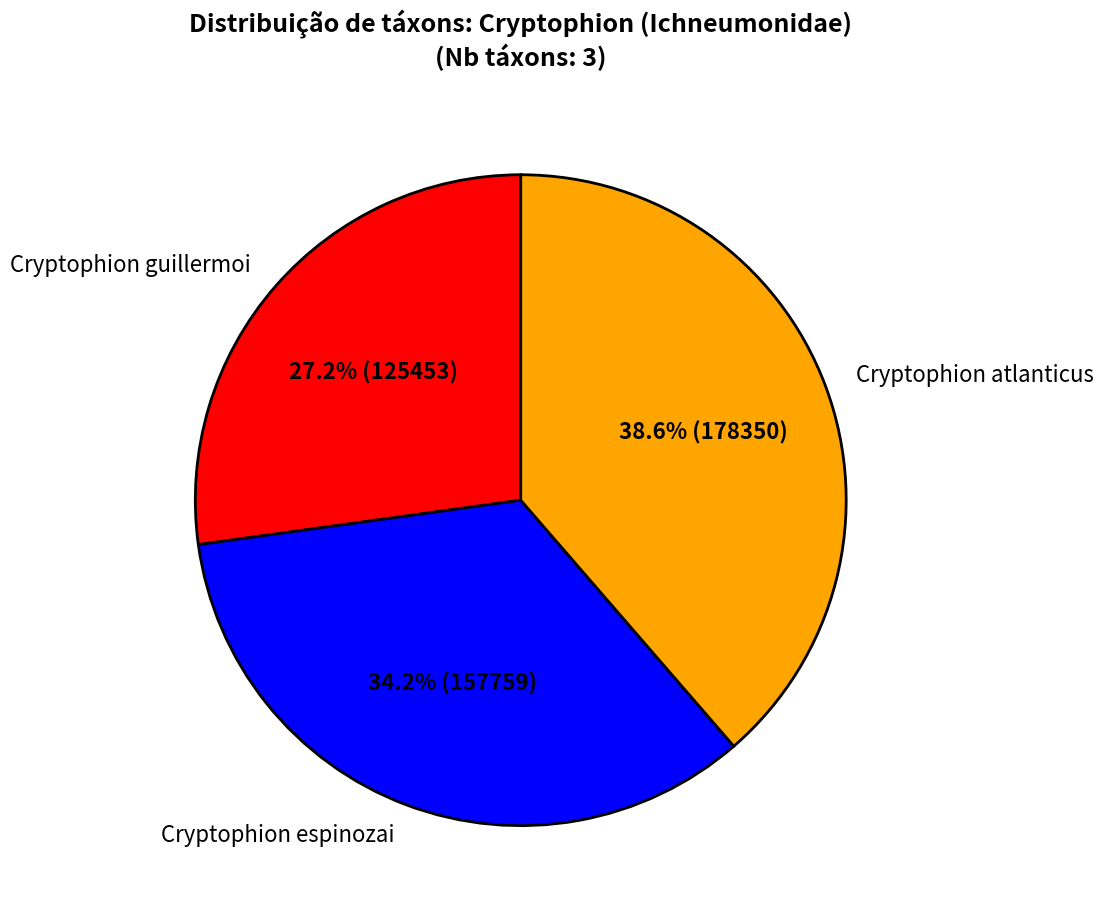

Is Cryptophion atlanticus the majority of the pie?

No